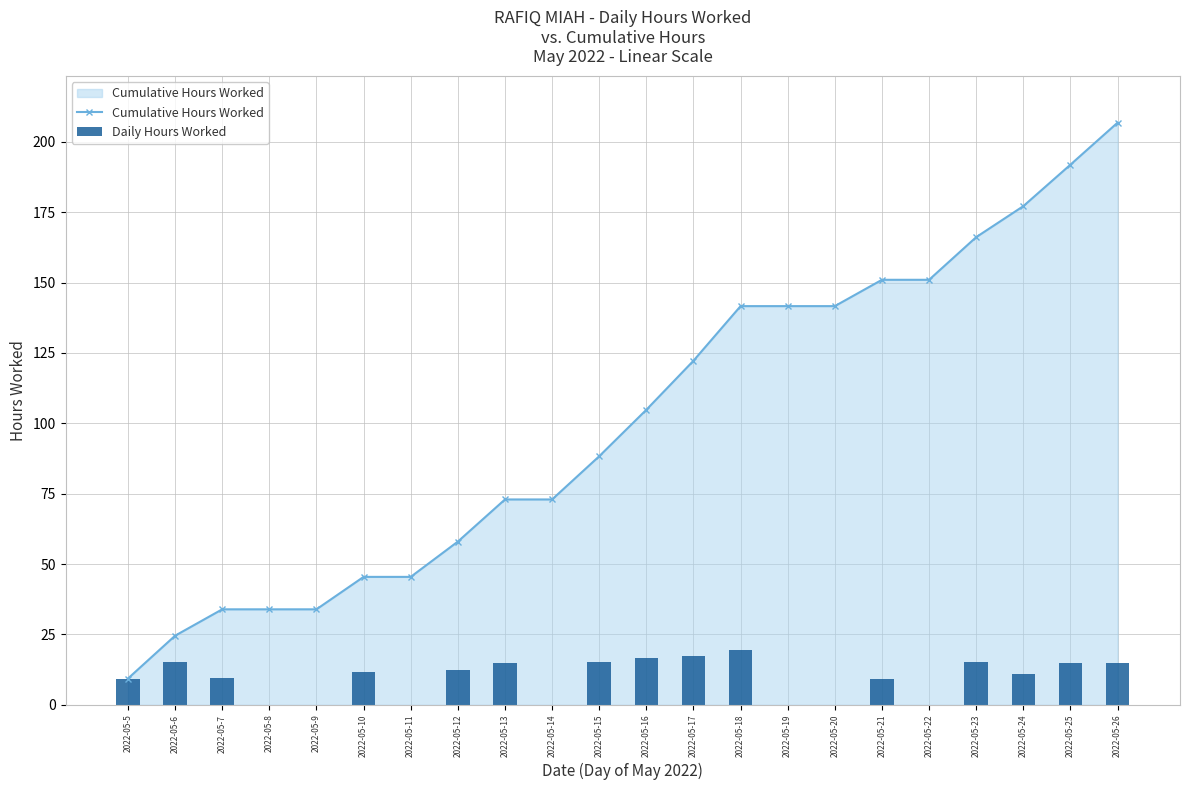

Which category has the highest value in the Daily Hours Worked series?

2022-05-18